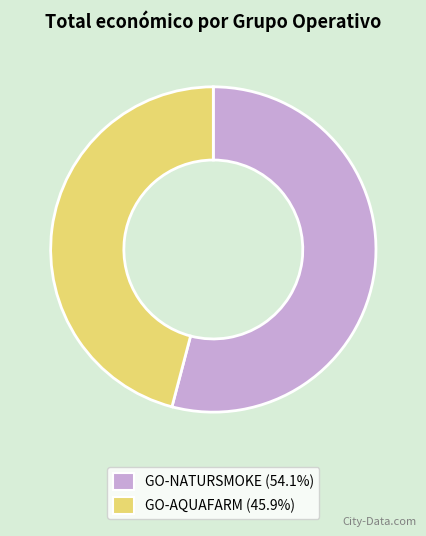

Is it true that GO-NATURSMOKE is 68% of the pie?

False